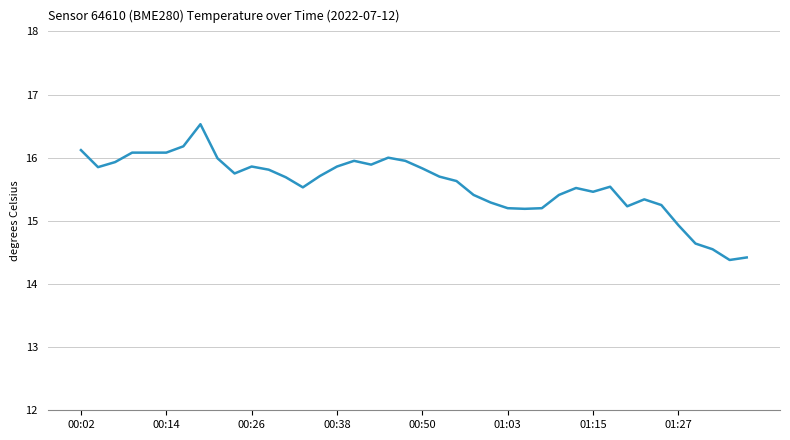

What is the smallest value displayed?

14.4